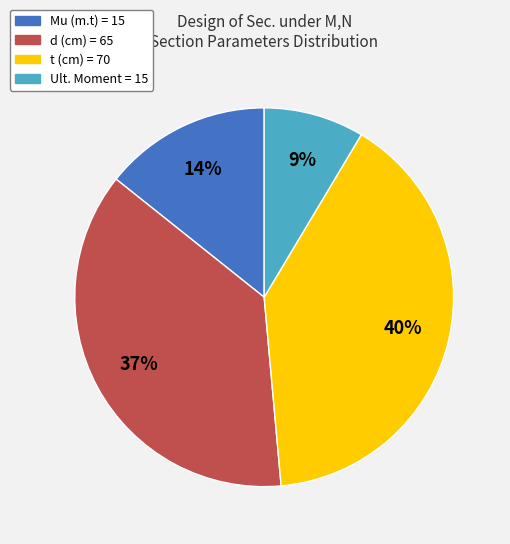

What percentage is the t (cm) slice, to the nearest percent?

40%